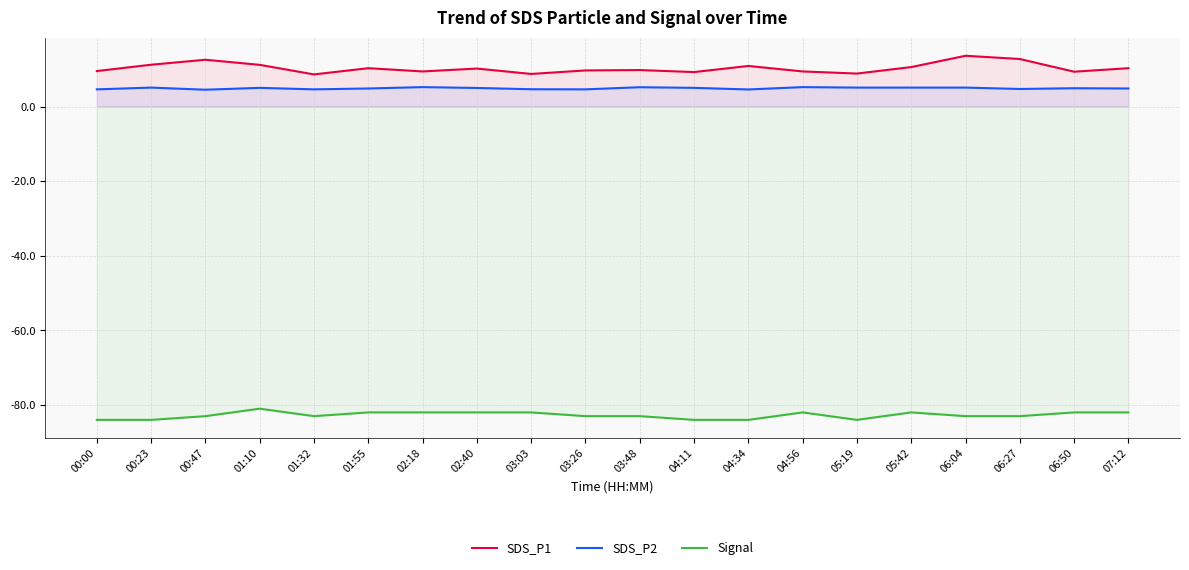

The SDS_P1 series shows 13.8 at 03:48. True or false?

False